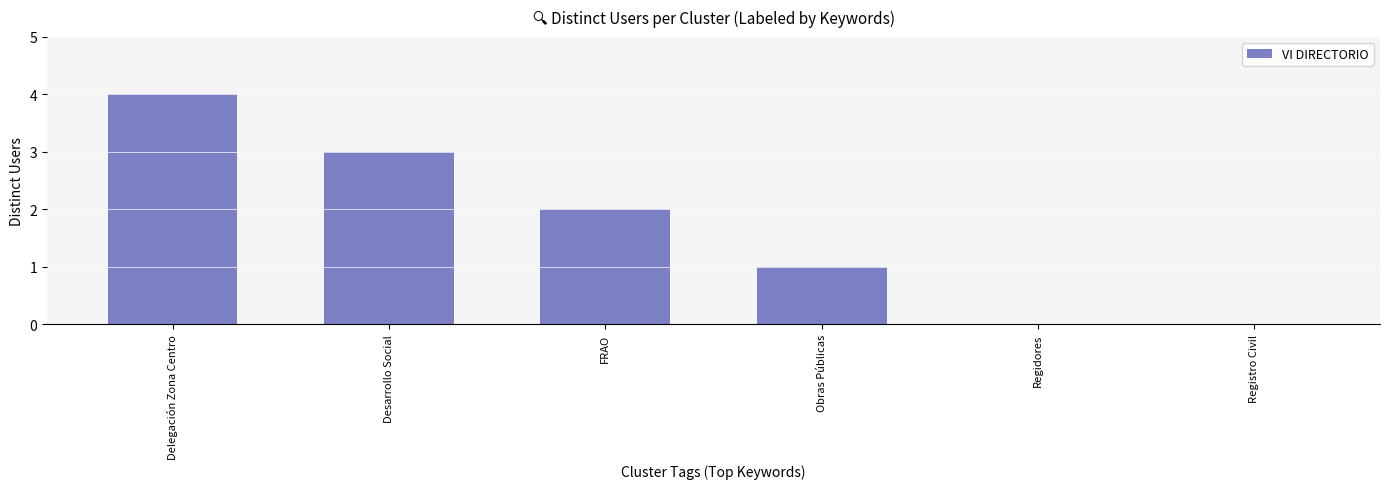

What is the sum of all values?

10